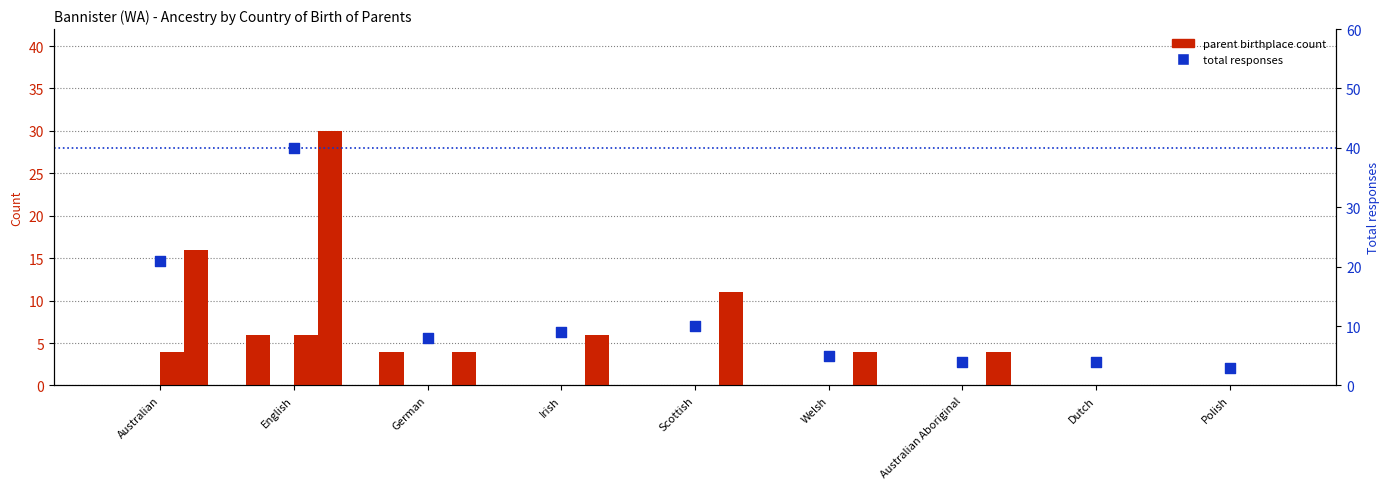

Which series has the widest spread of Y values?

Total responses